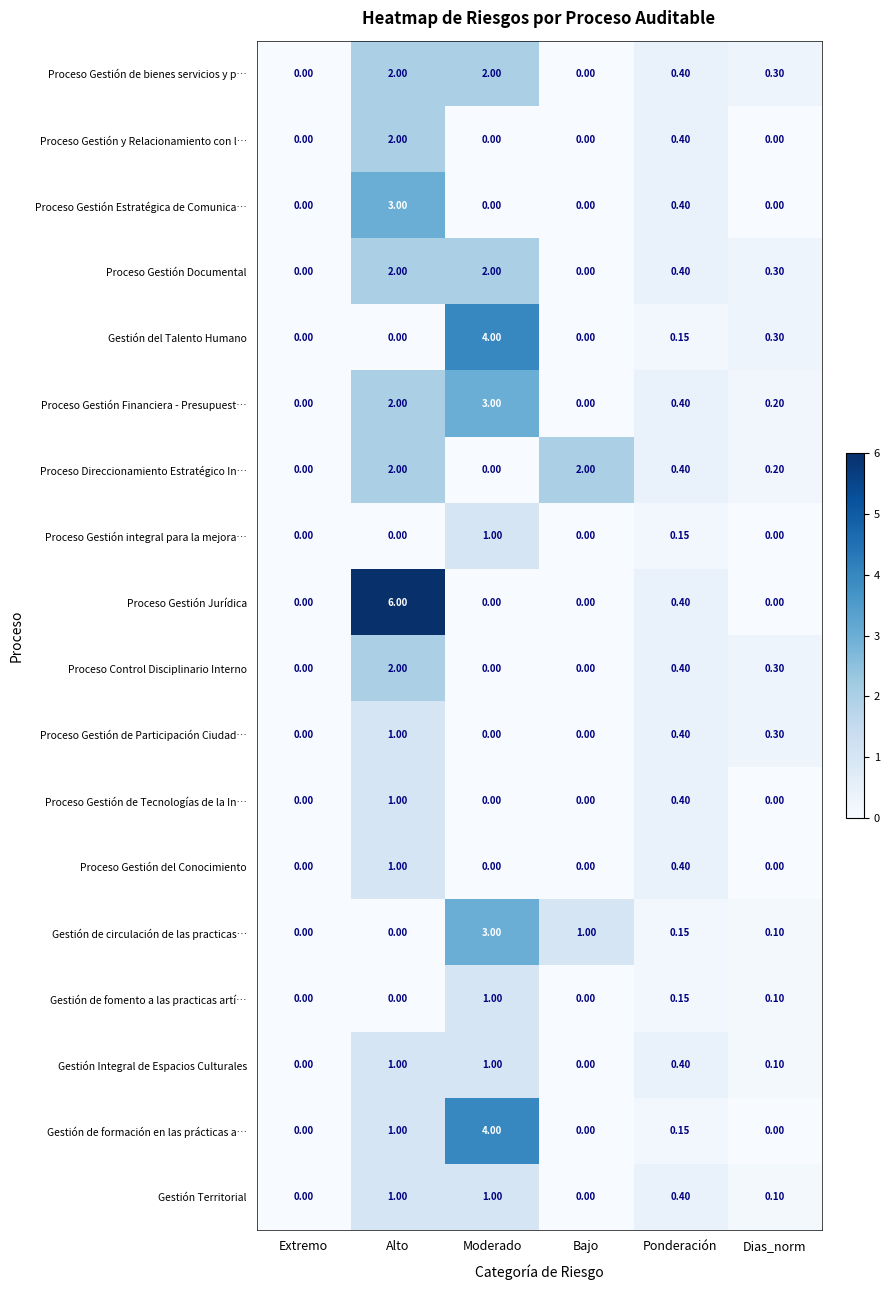

What is the difference between the highest and lowest values at Dias_norm?

0.3